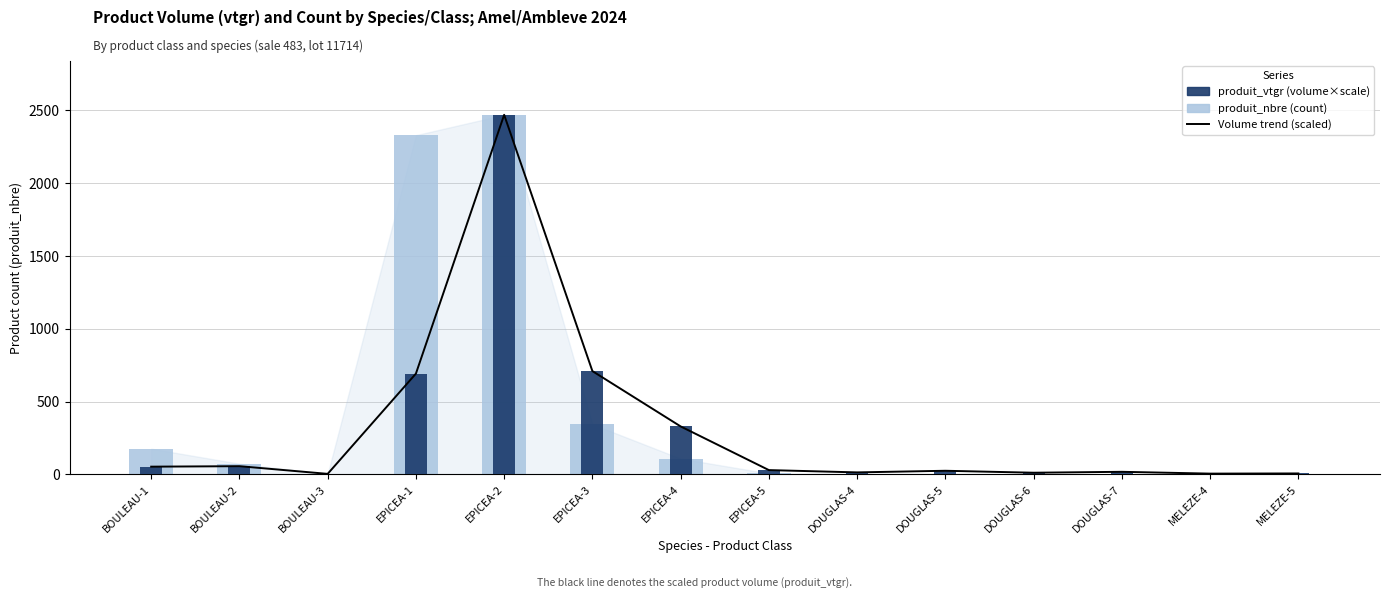

What is the smallest value displayed?

1.0